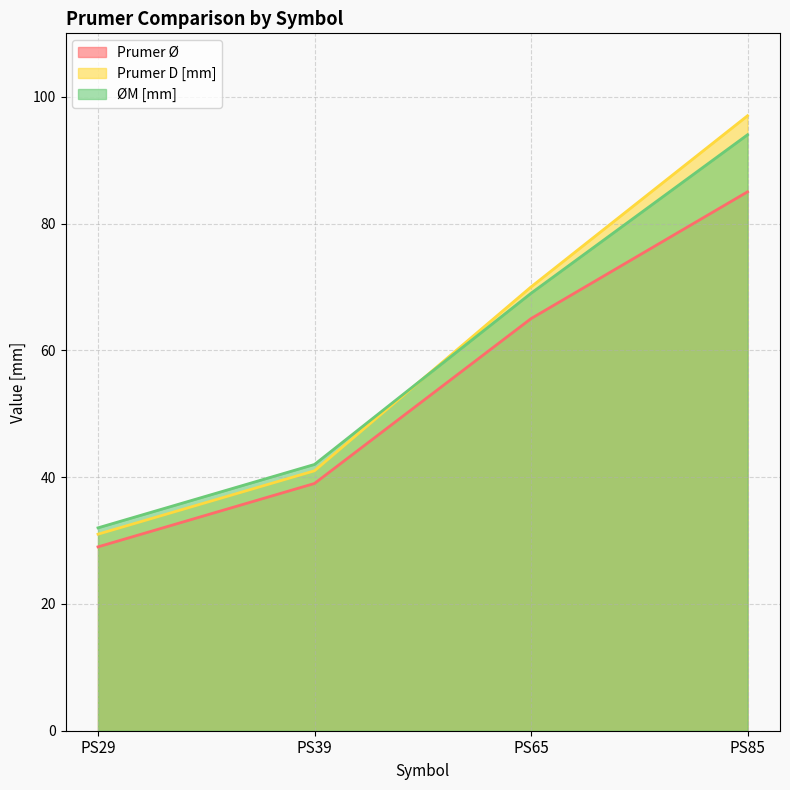

What is the lowest value of the Prumer Ø series?

29